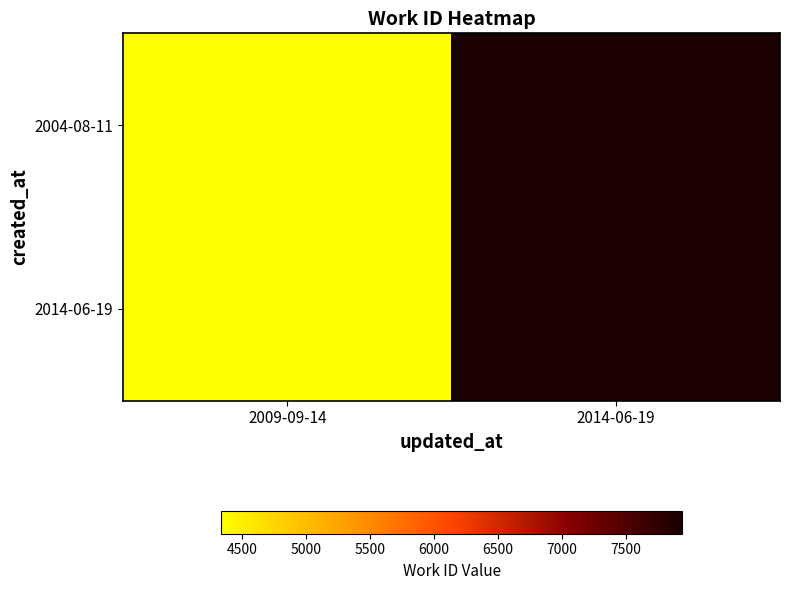

Which series changed the most between 2009-09-14 and 2014-06-19?

2004-08-11